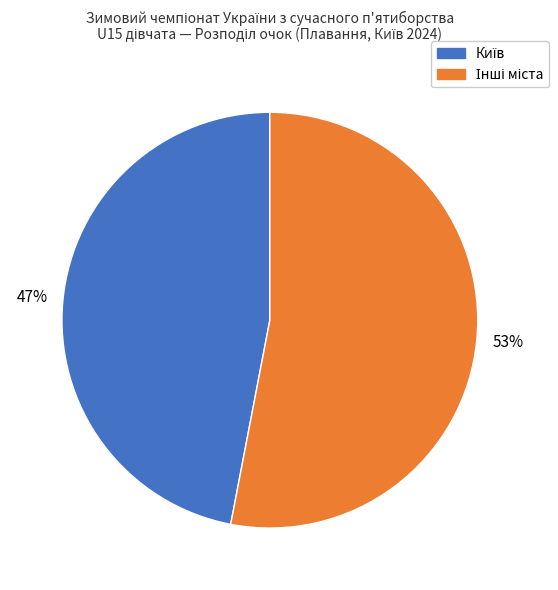

To the nearest percent, what is the difference between the largest and smallest slice percentages?

6%